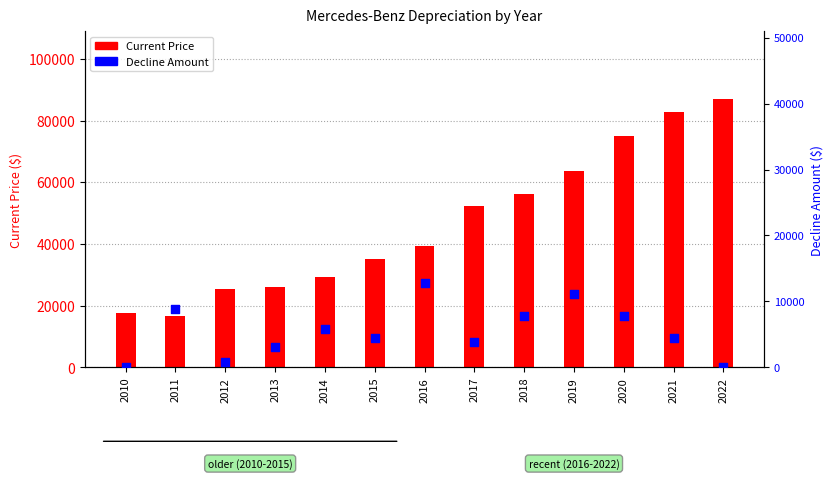

Which series has the widest spread of Y values?

Current Price